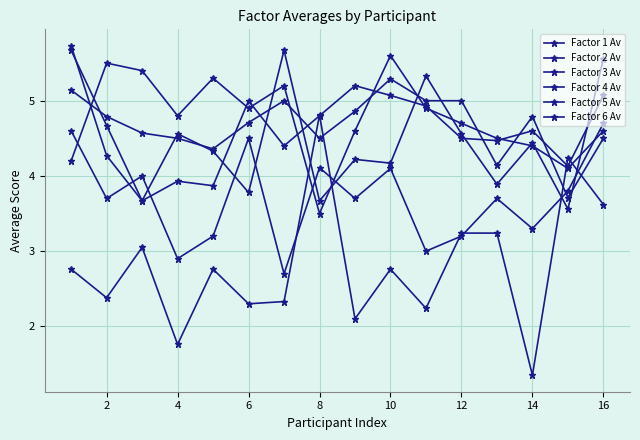

Which series has the largest total across all categories?

Factor 6 Av